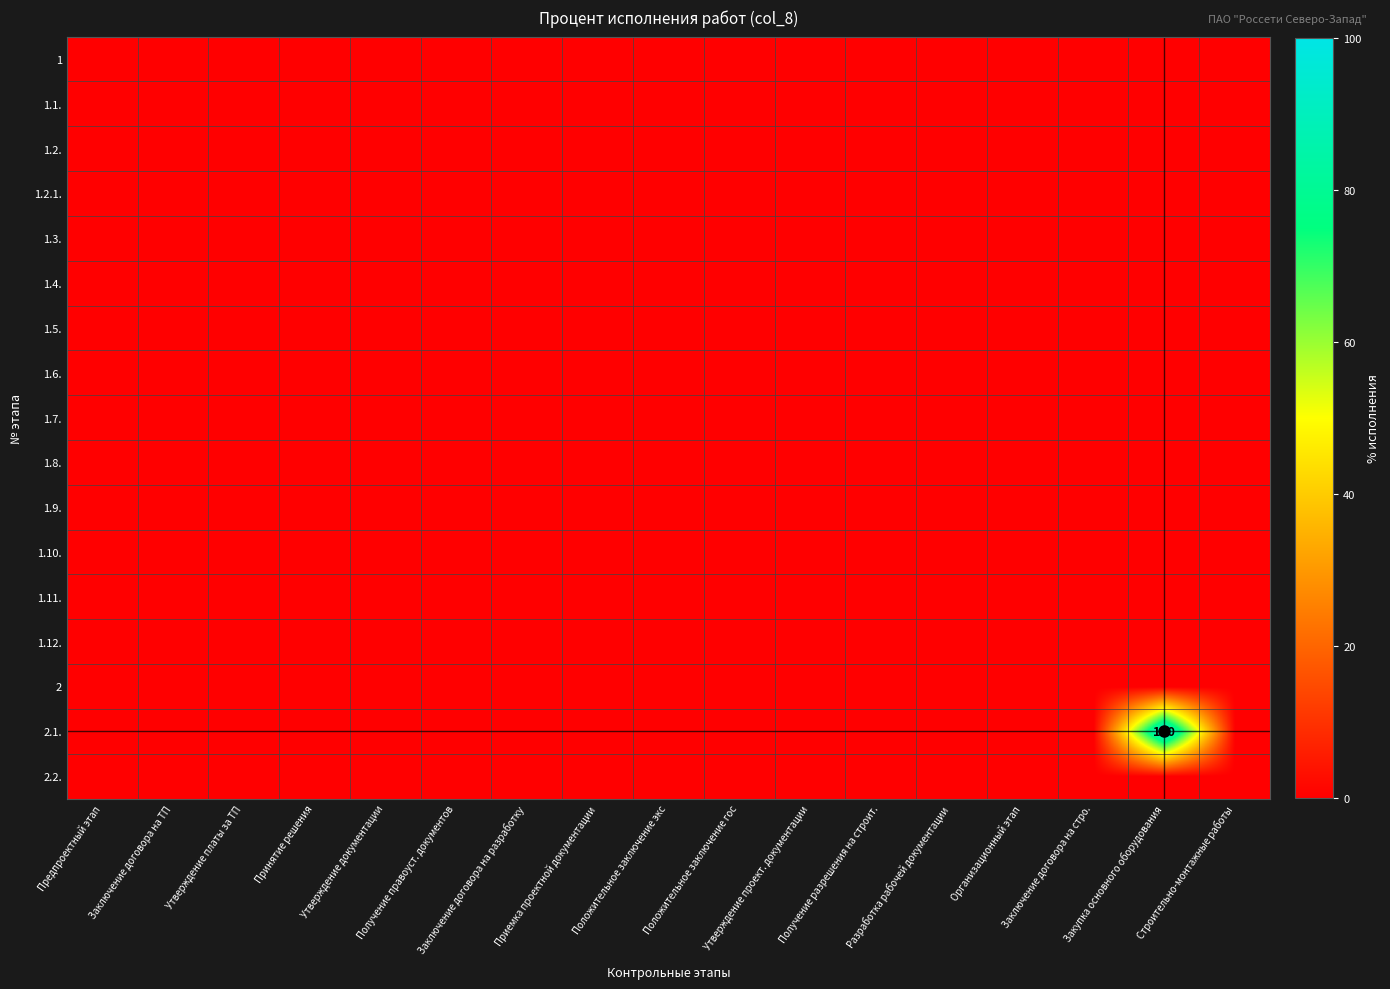

The value of 1.8. at Положительное заключение гос is 0. True or false?

True